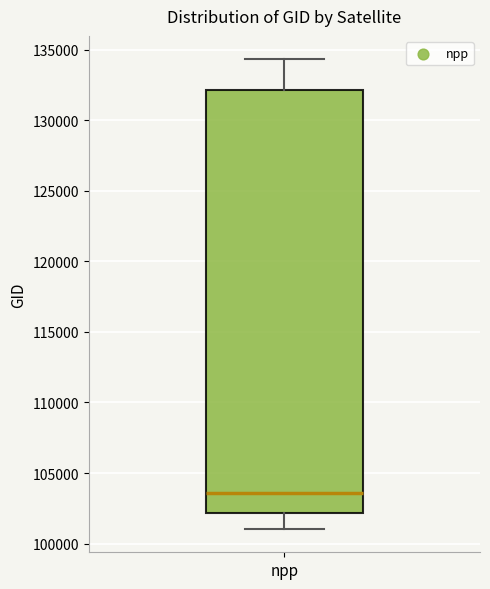

Transcribe this box plot: give where the median line is, the range the box spans, and where the two whiskers end, as read against the y-axis. The values are not printed on the chart, so give them approximately, as read against the axis.

median 103500, box 102000 to 132000, whiskers 101000 to 134500